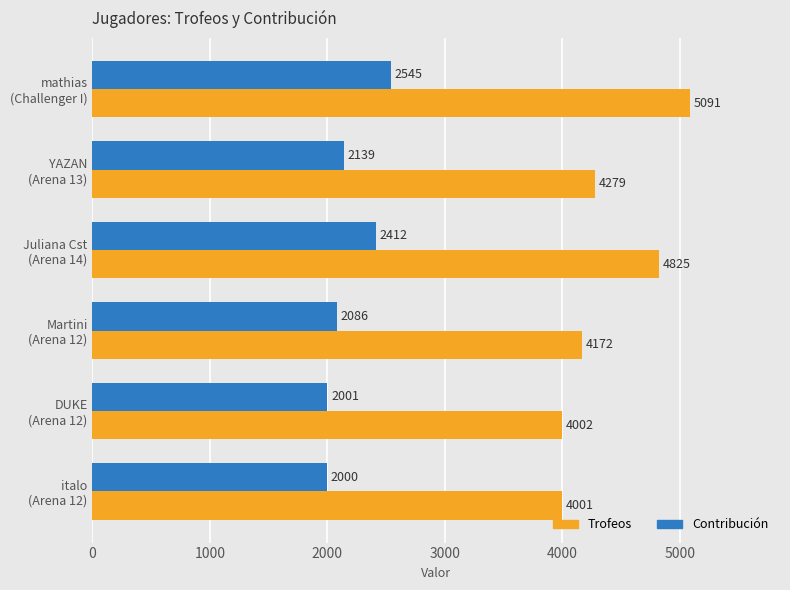

Rank the series by their average value, from highest to lowest.

Trofeos, Contribución